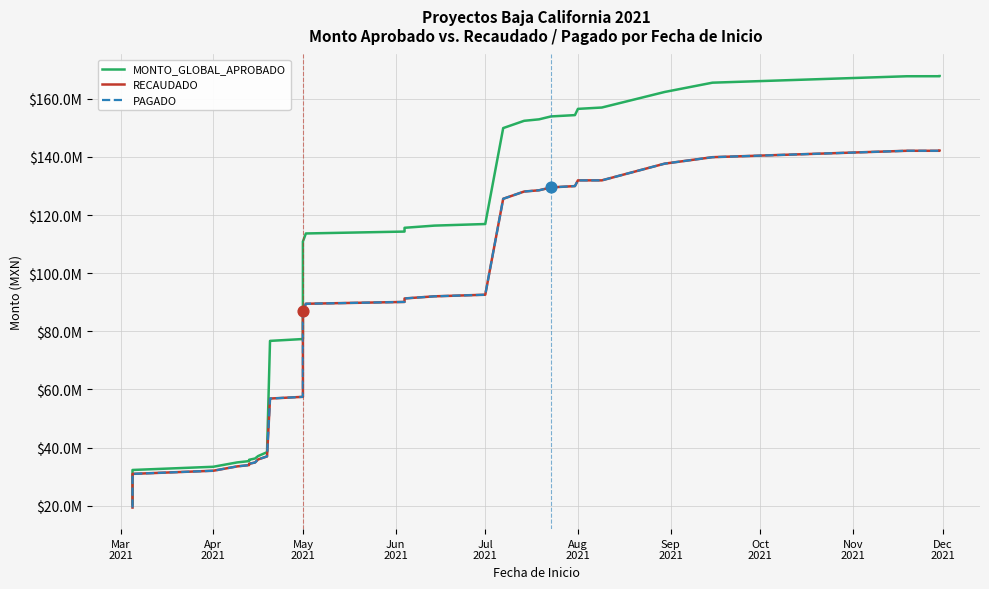

Is the value of RECAUDADO at Jun
2021 greater than the value of MONTO_GLOBAL_APROBADO at 36?

No